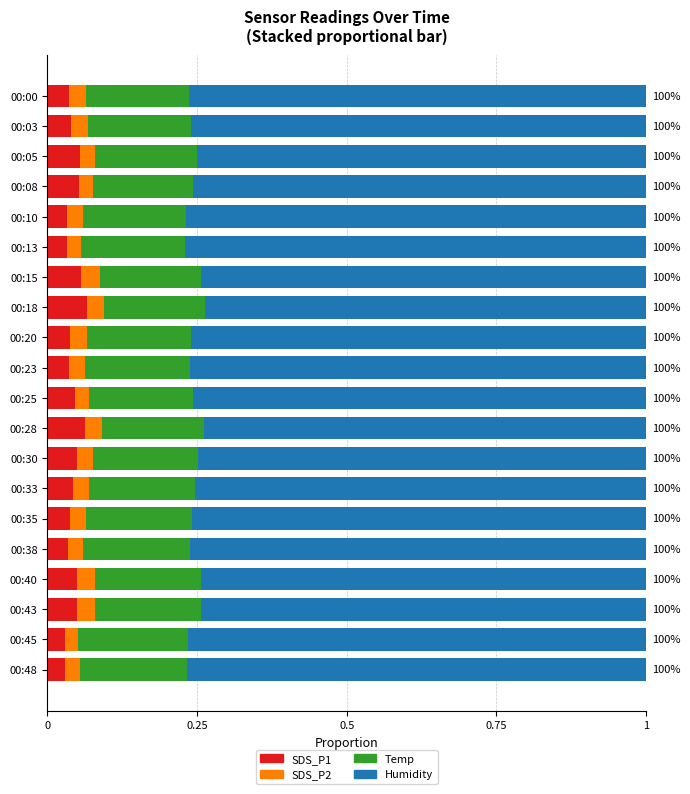

What is the total value across all series at 00:30?

1.0